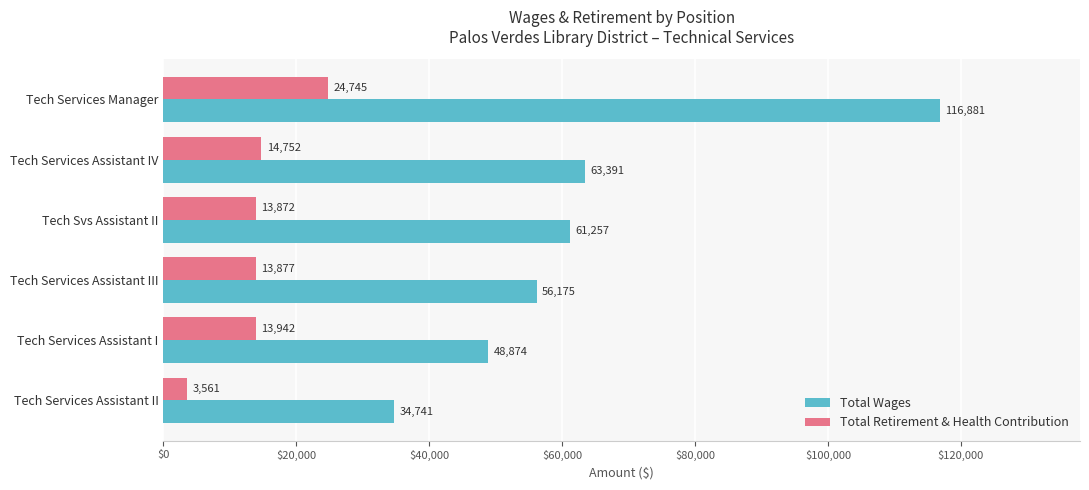

What is the difference between the maximum and second lowest values in the Total Retirement & Health Contribution series?

10873